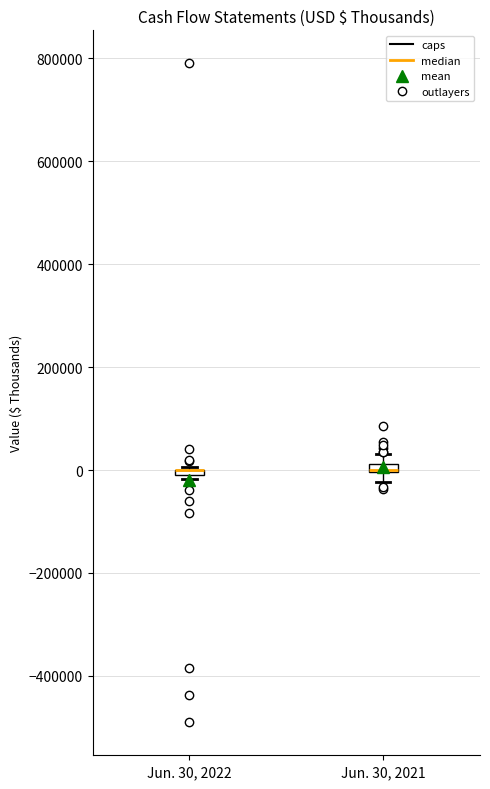

Where is the lower edge of the box for Jun. 30, 2021 on the y-axis? The values are not printed on the chart, so give them approximately, as read against the axis.

0